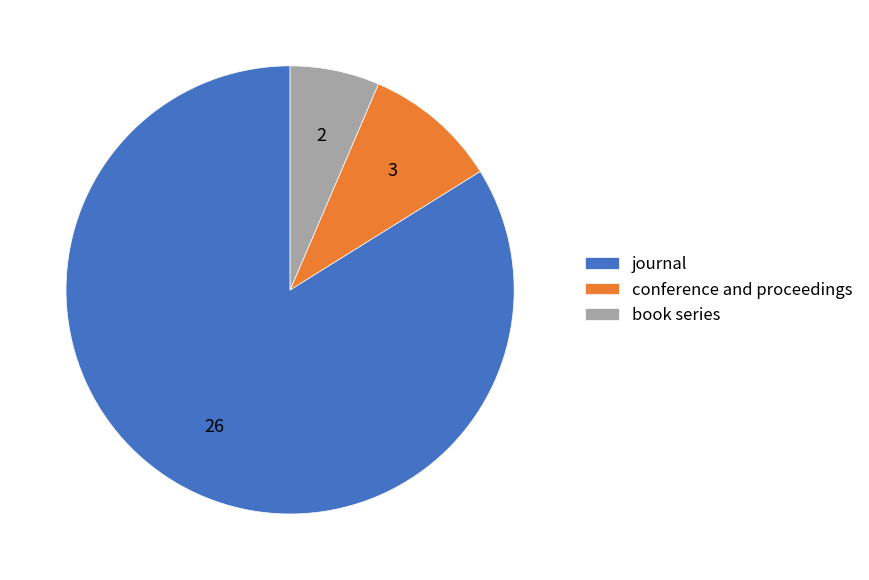

What is the ratio of the value at journal to the value at conference and proceedings?

8.7